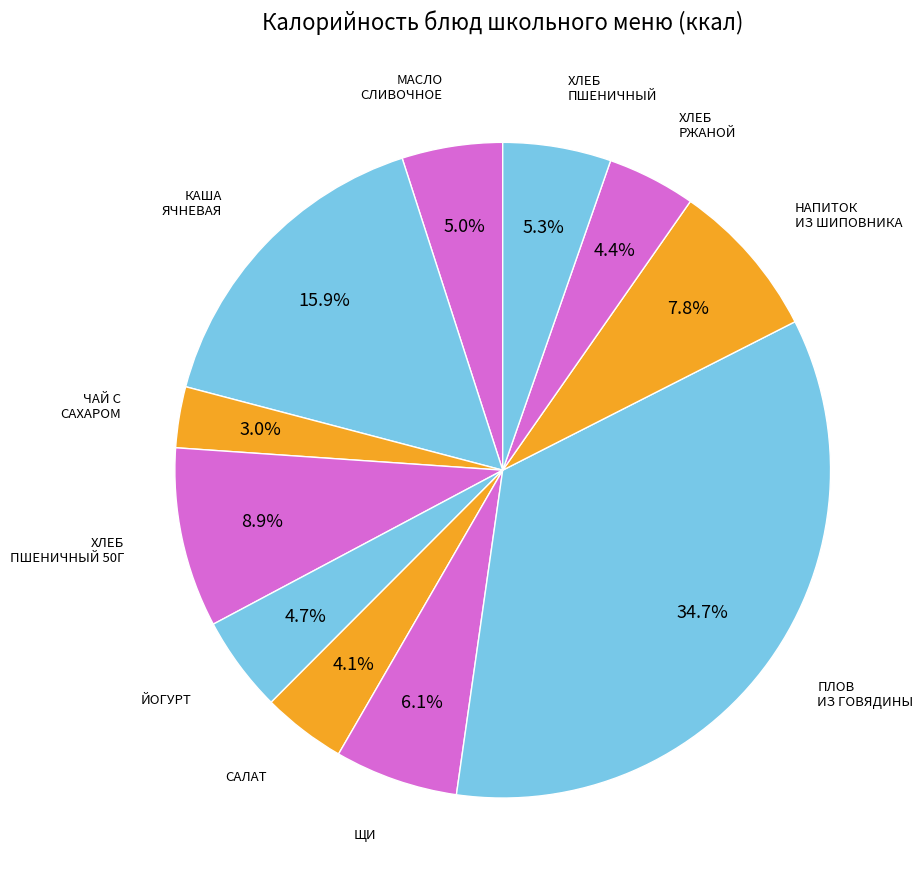

Is there a majority slice in this chart?

No